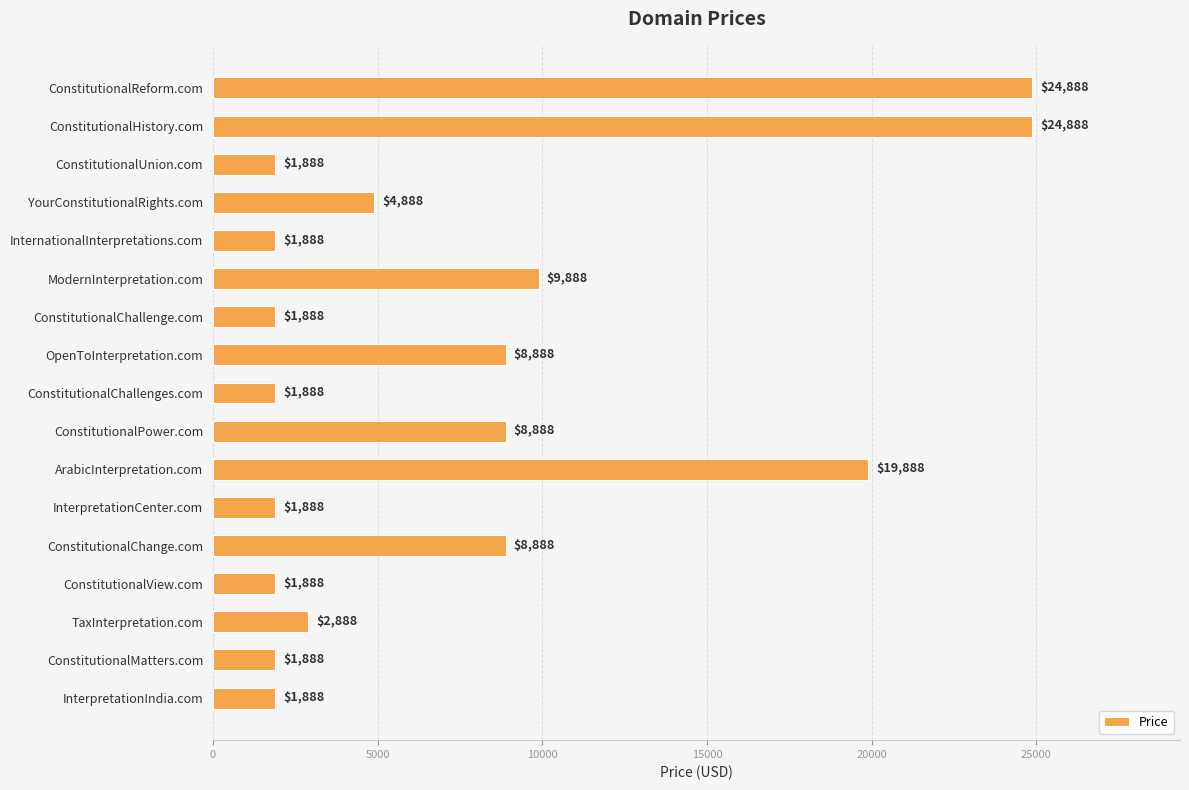

True or false: the data shows 1888 at ConstitutionalChallenge.com.

True